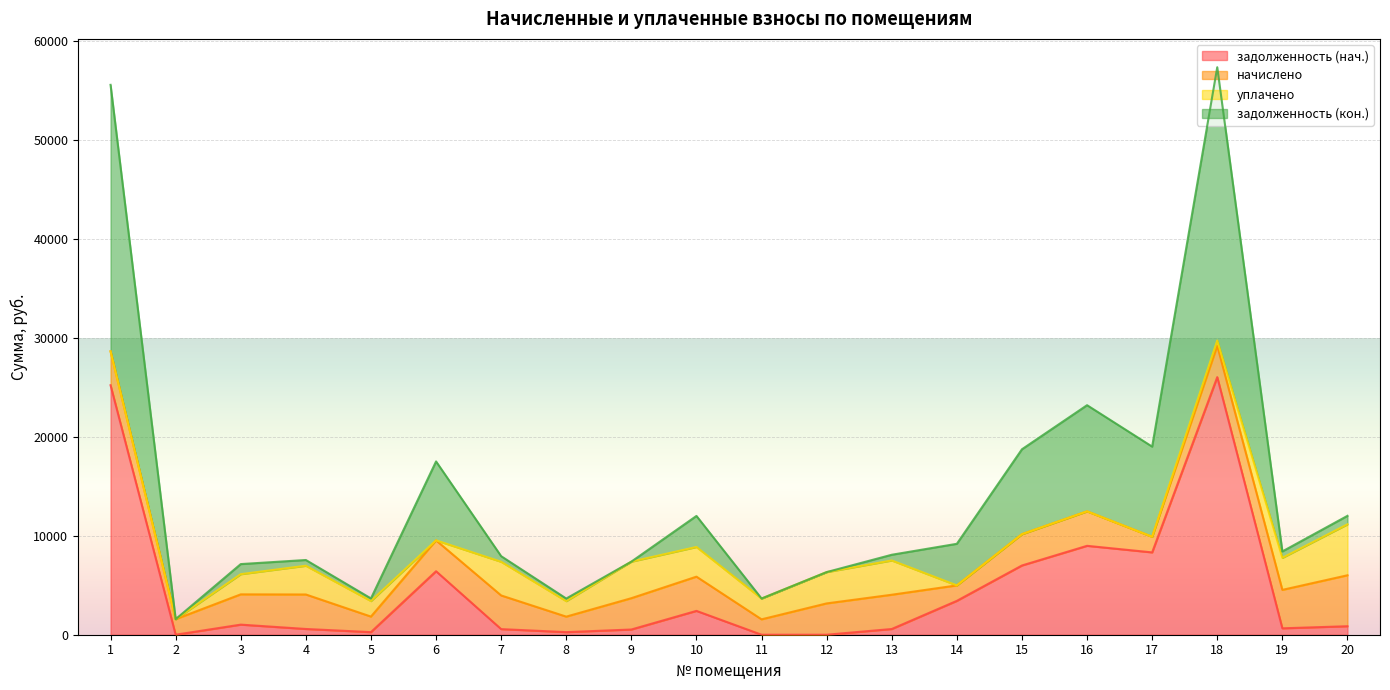

What is the difference between the second highest and second lowest values in the задолженность (кон.) series?

27085.8